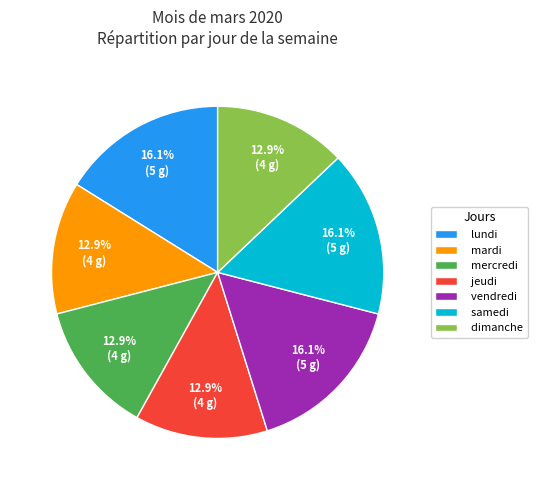

Is it true that lundi is 1% of the pie?

False